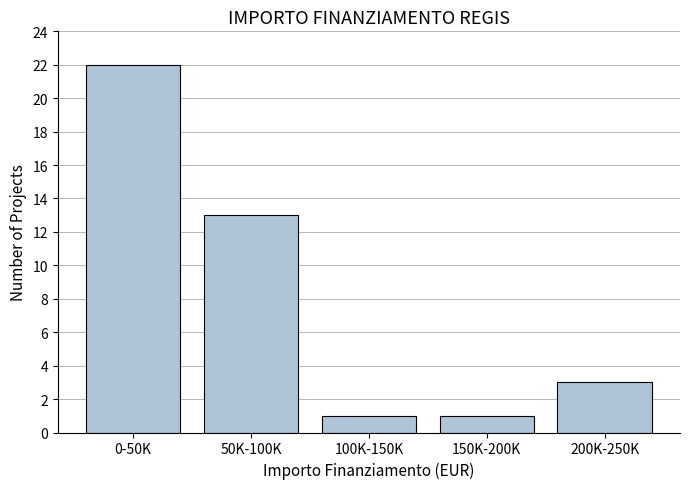

Reading right to left, what are all the values shown in this chart?

3	1	1	13	22